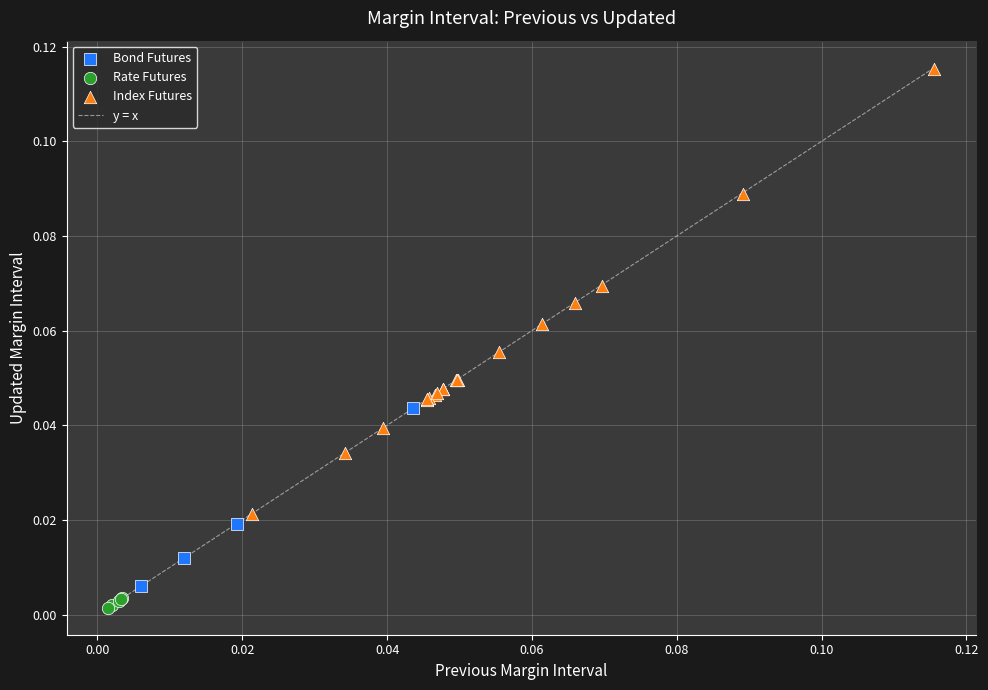

Which series has the widest spread of Y values?

Index Futures